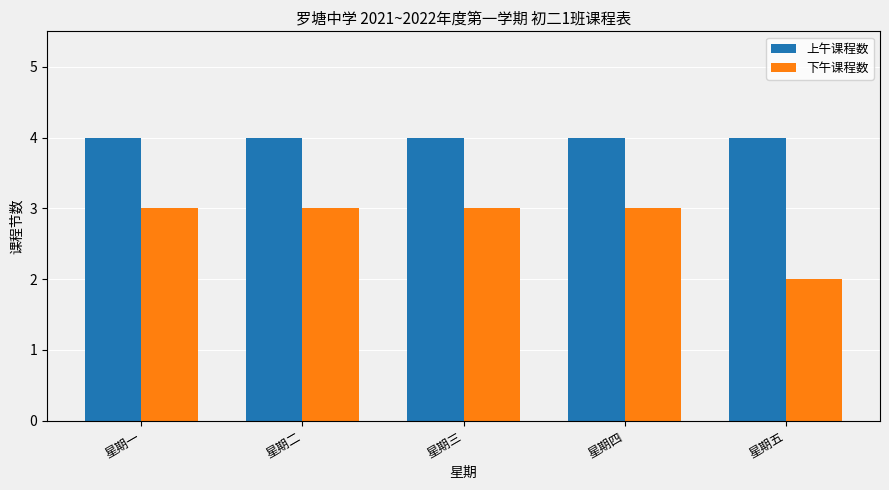

What are all the series names shown in the legend?

上午课程数, 下午课程数